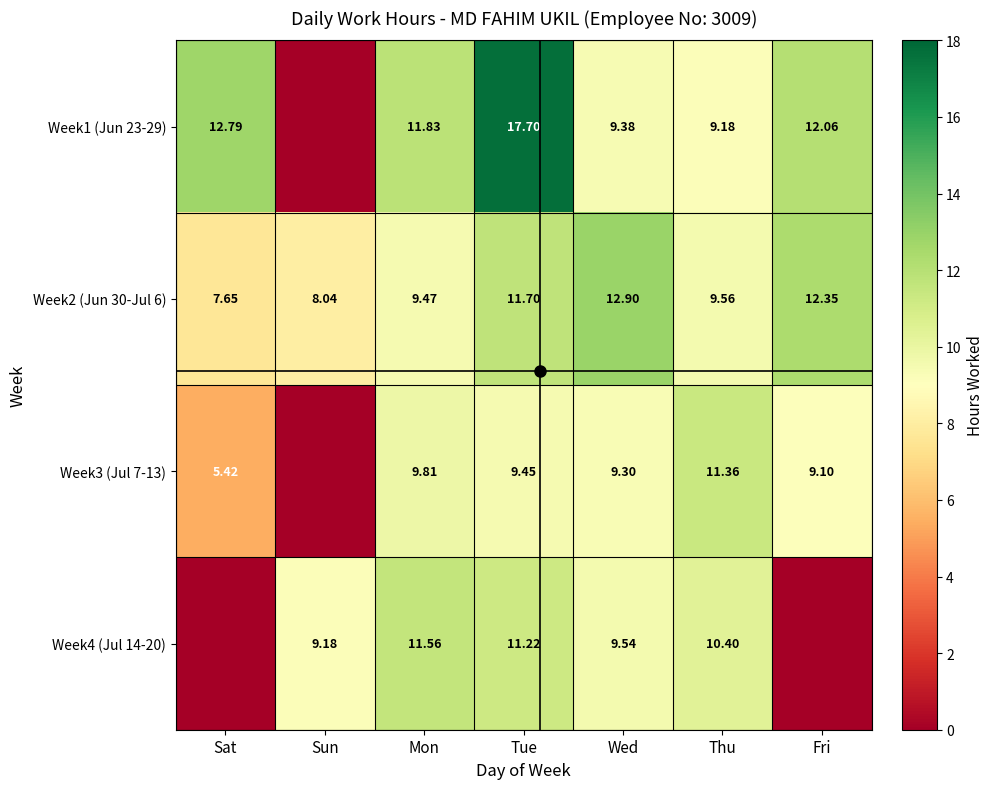

Between Mon and Thu, which series saw the biggest shift?

Week1 (Jun 23-29)